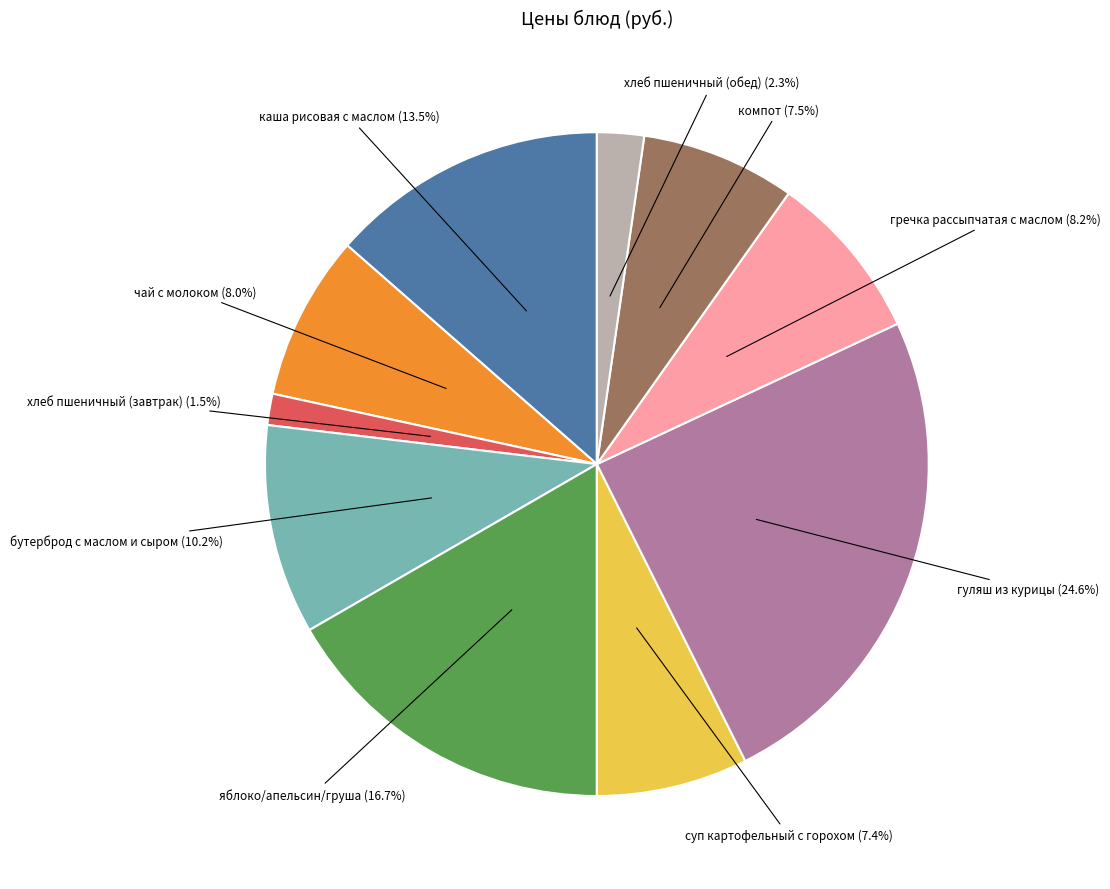

Is it true that яблоко/апельсин/груша is 17% of the pie?

True